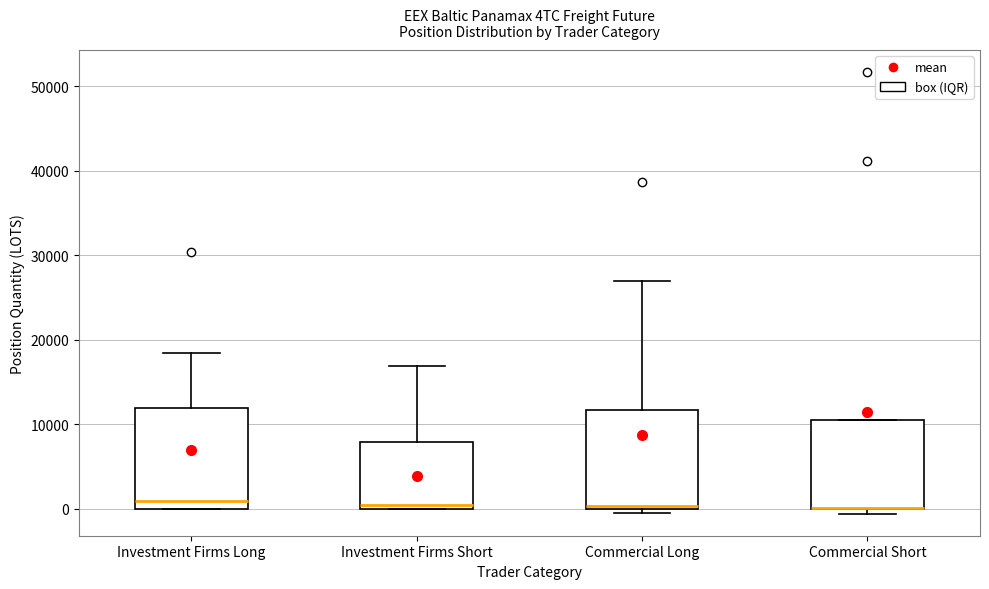

Reading left to right, read every box against the y-axis: the position of its median line, the range the box covers, and the ends of its whiskers. The values are not printed on the chart, so give them approximately, as read against the axis.

Investment Firms Long: median 1000, box 0 to 12000, whiskers 0 to 18000
Investment Firms Short: median 0 (just above the box's lower edge), box 0 to 8000, whiskers 0 to 17000
Commercial Long: median 0 (just above the box's lower edge), box 0 to 12000, whiskers 0 (just below the box's lower edge) to 27000
Commercial Short: median 0 (drawn on the box's lower edge), box 0 to 11000, whiskers -1000 to 11000